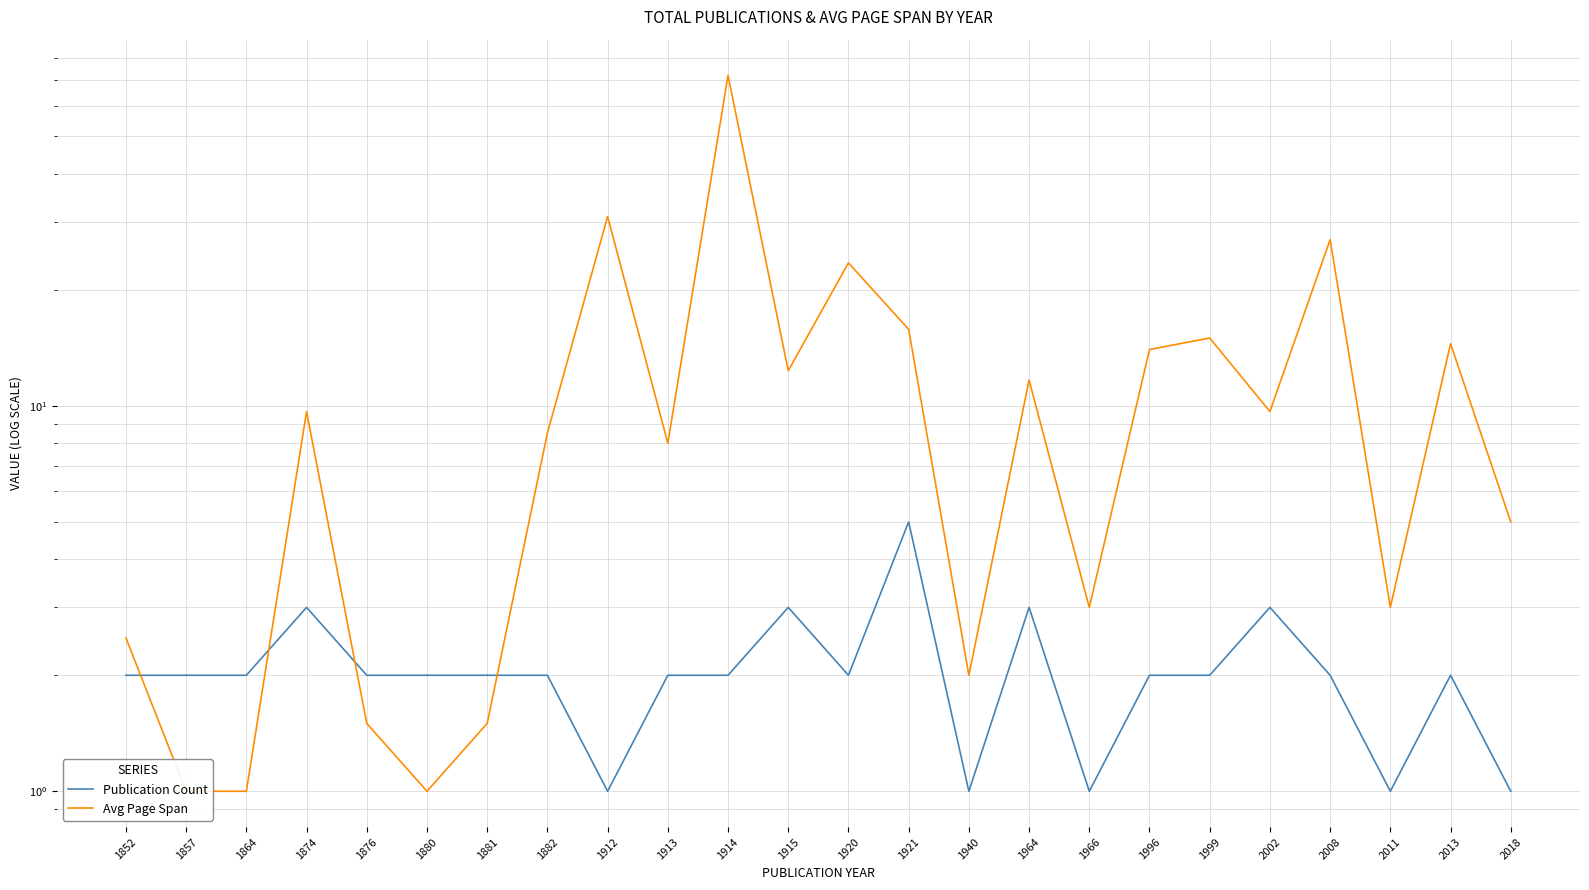

List the series in order of their overall mean, lowest first.

Publication Count, Avg Page Span